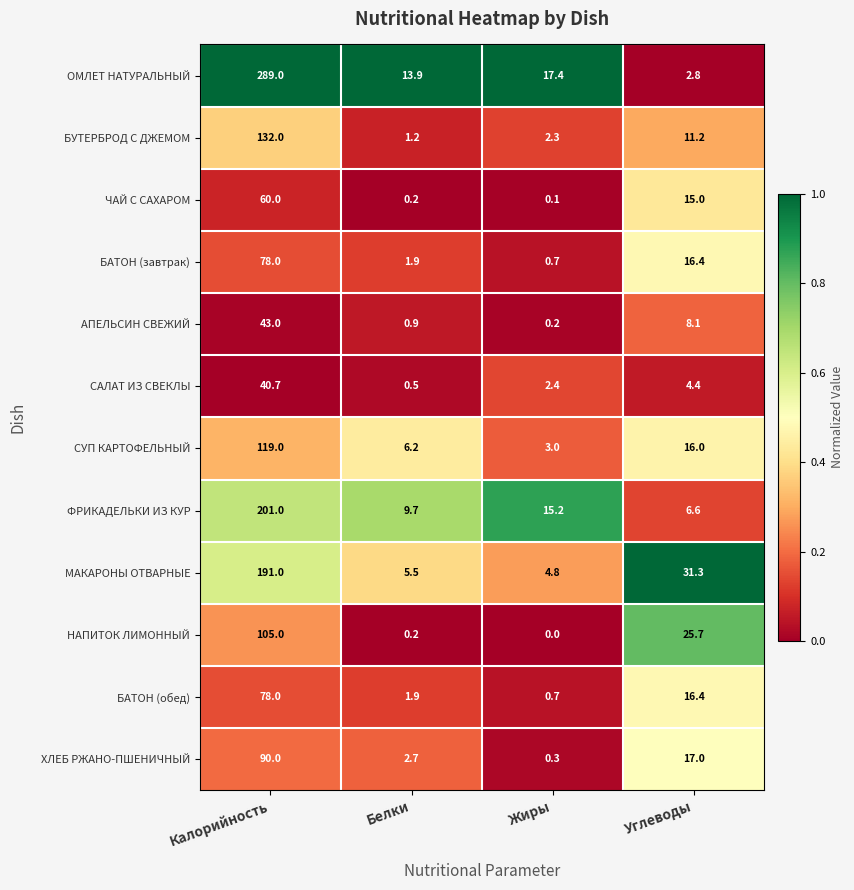

What is the total value across all series at Калорийность?

1426.7